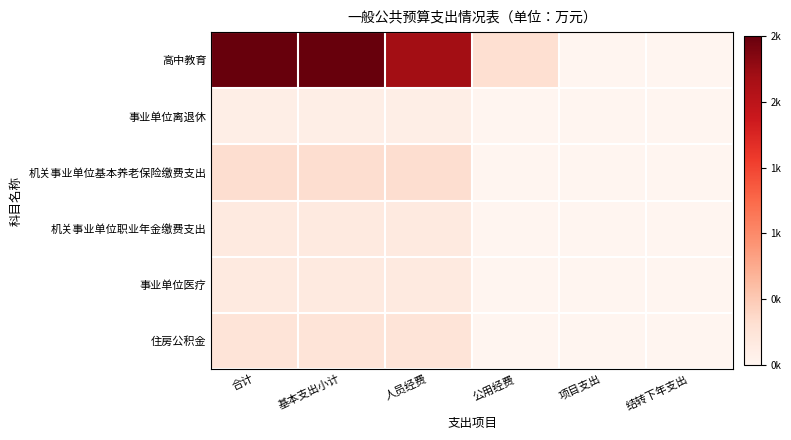

Which series has the largest range (max minus min)?

高中教育